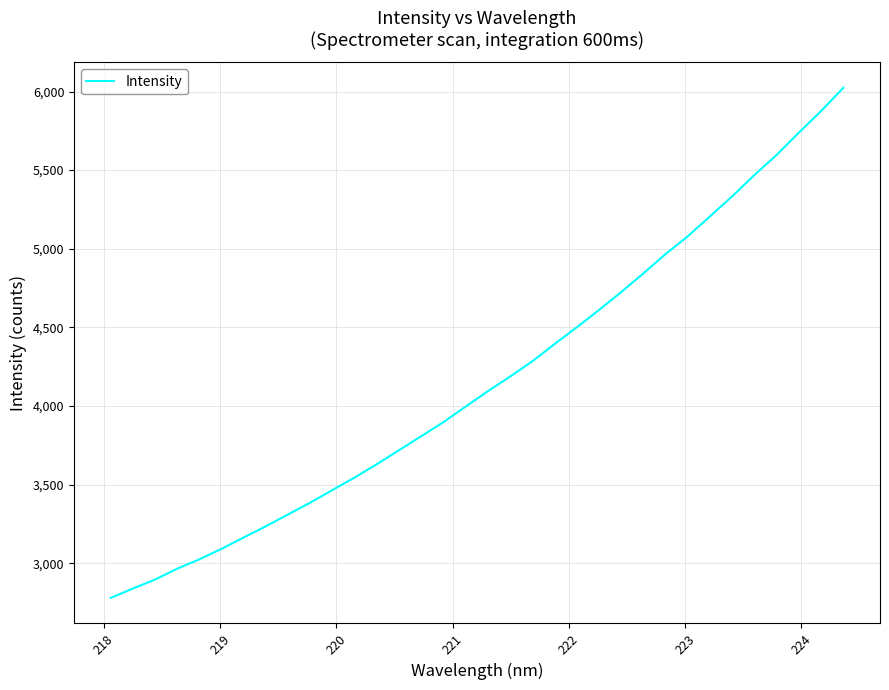

What is the difference between the maximum and minimum values?

3245.2